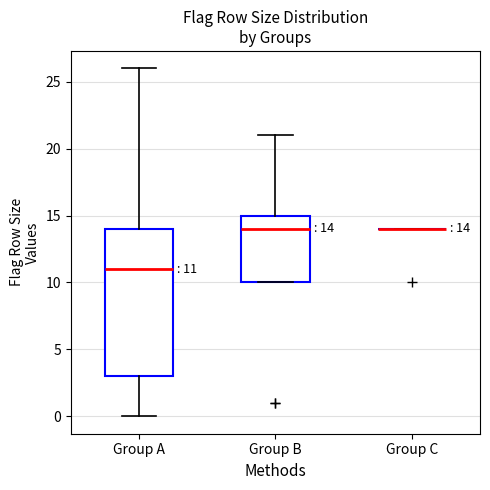

Which box is the tallest, from its lower edge to its upper edge?

Group A